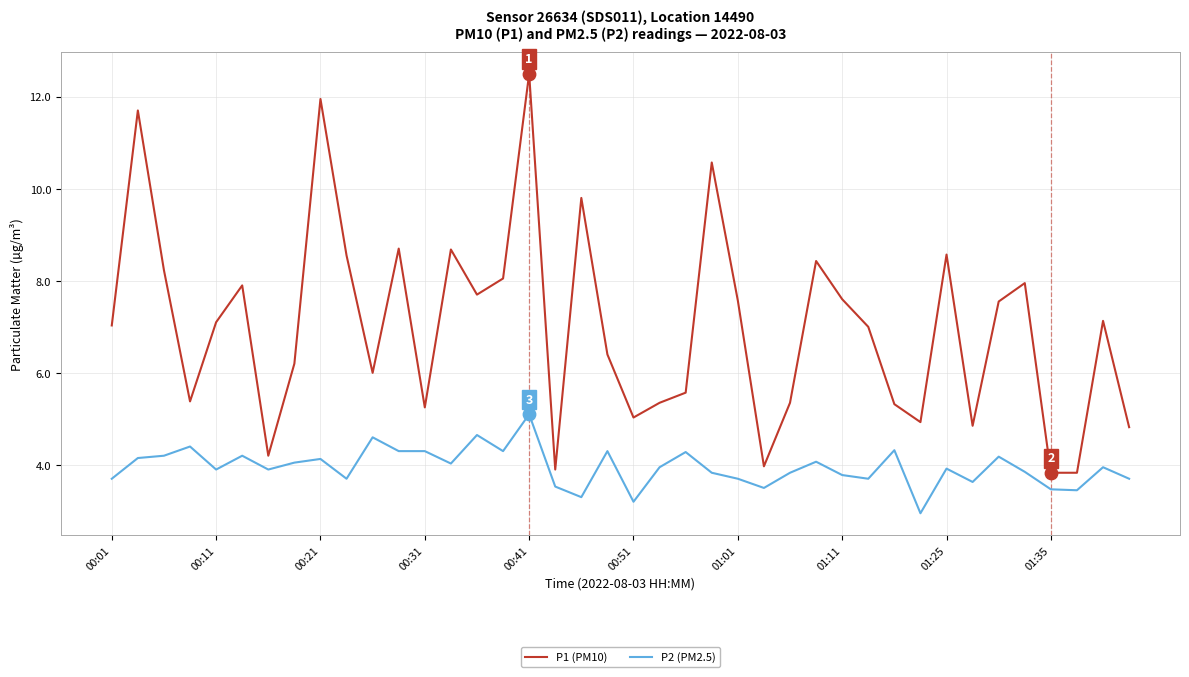

What are all the series names shown in the legend?

P1 (PM10), P2 (PM2.5)